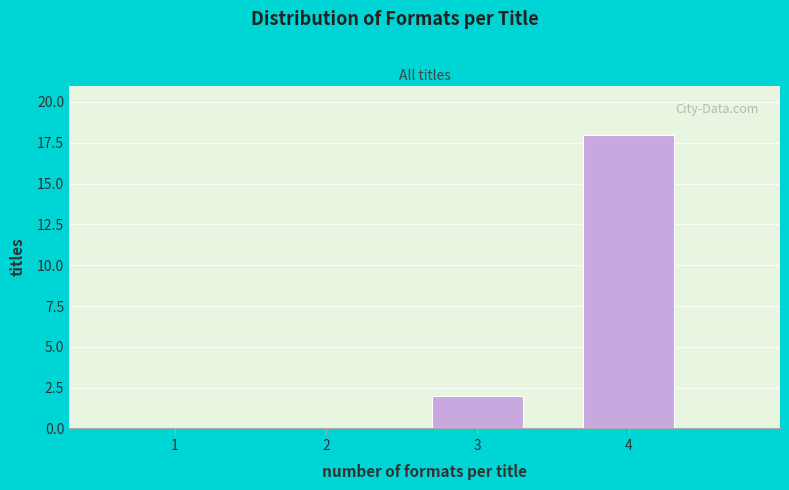

Reading left to right, what are all the values shown in this chart?

1=0	2=0	3=2	4=18